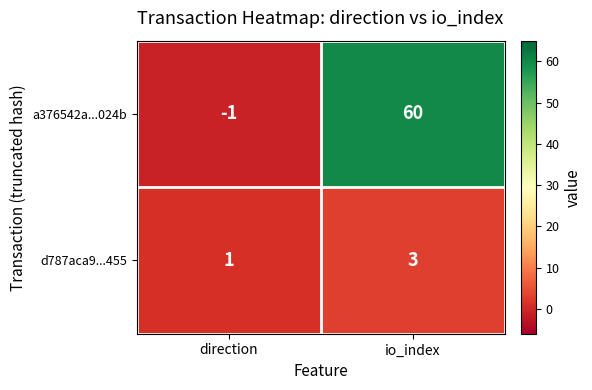

Which series has the largest range (max minus min)?

a376542a...024b